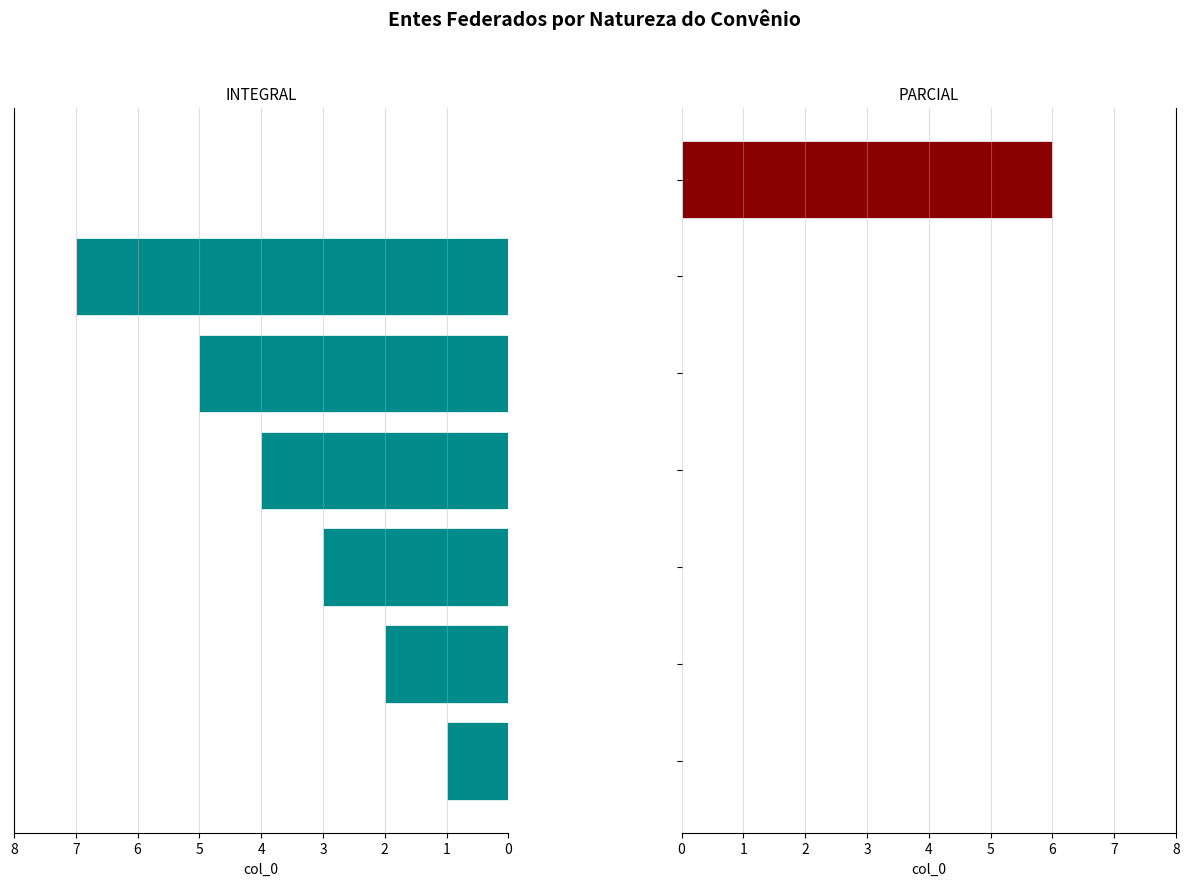

What is the difference between the INTEGRAL values at 3 and 2?

1